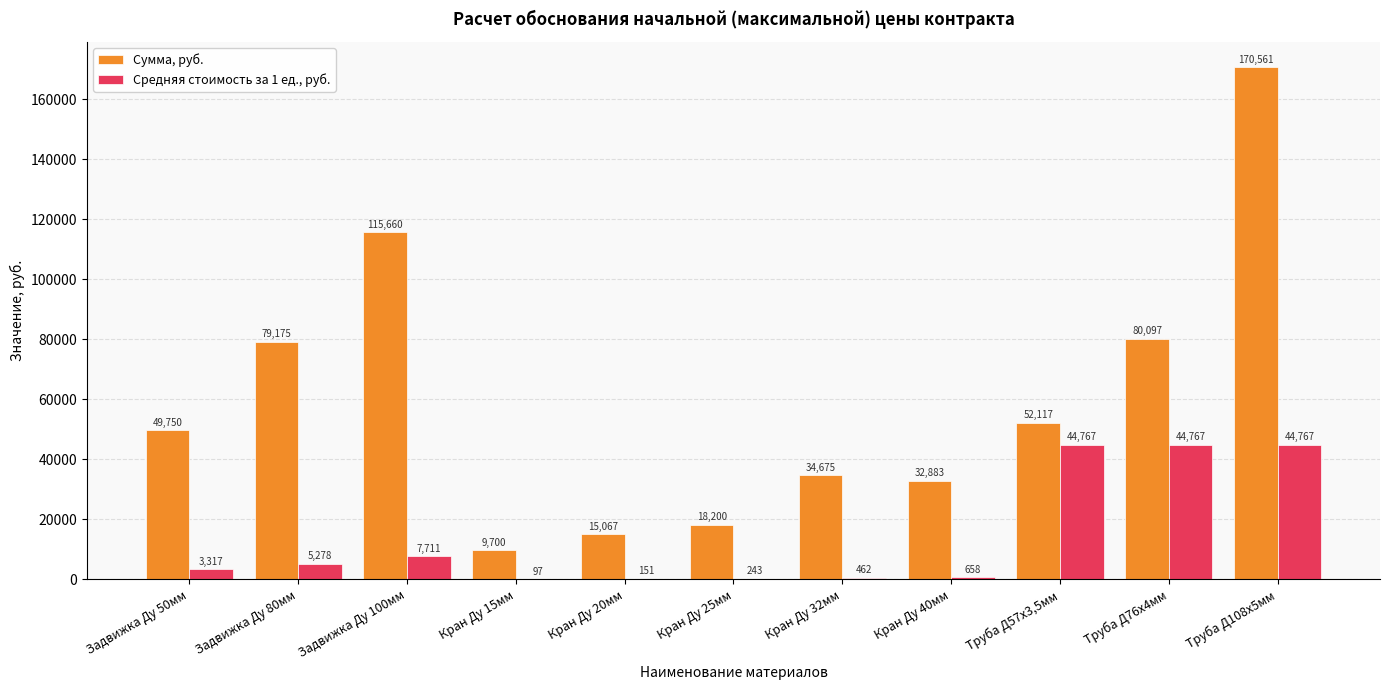

Does the chart contain stacked bars?

No